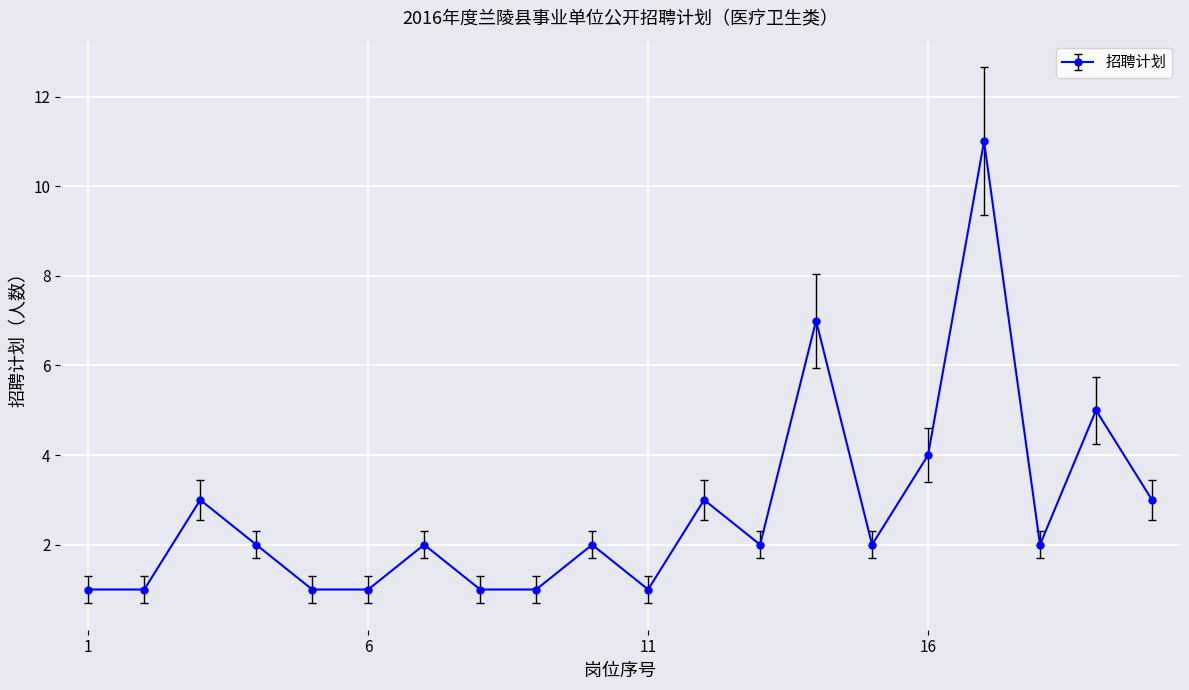

What is the average value?

3